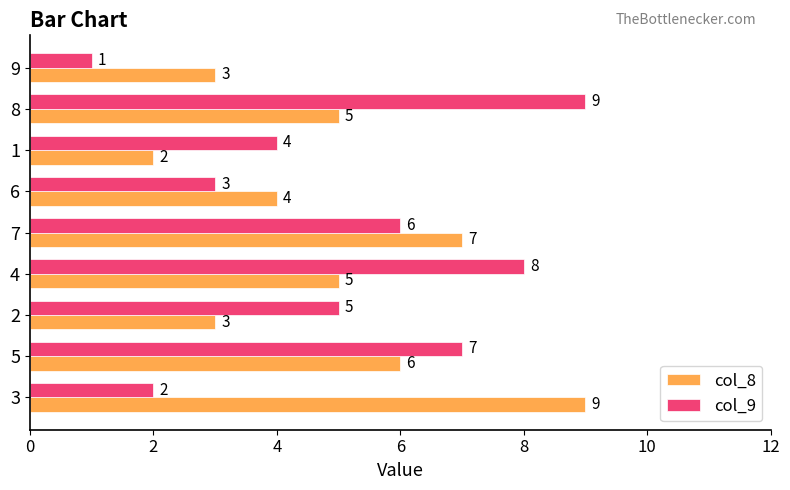

Which series has the largest total across all categories?

col_9